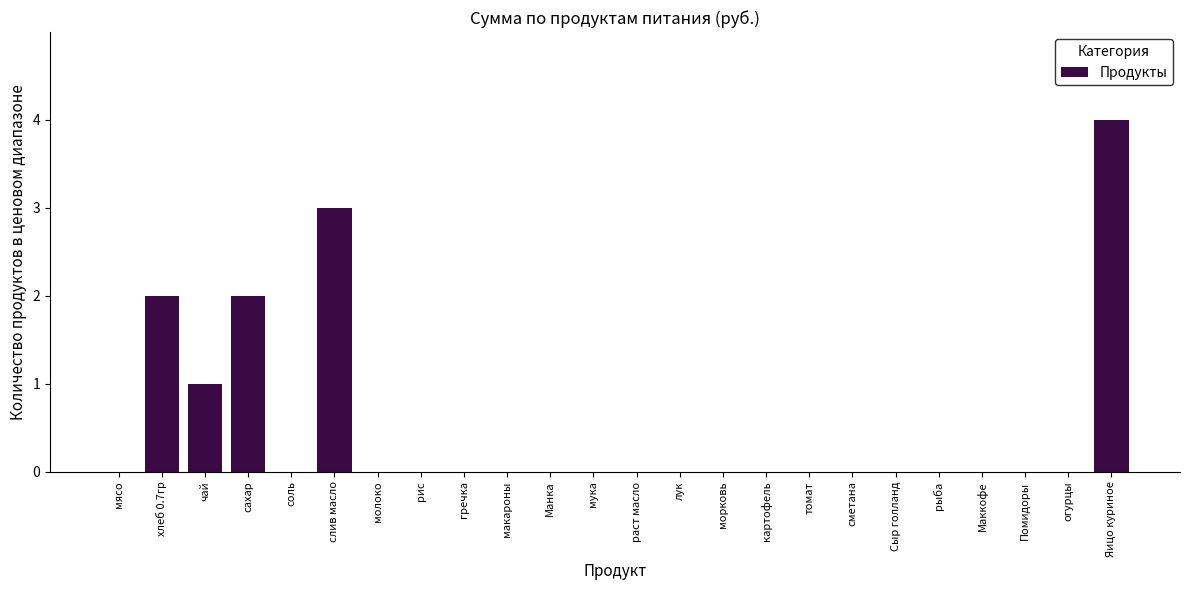

Reading right to left, what are all the values shown in this chart?

Яицо куриное=4	огурцы=0	Помидоры=0	Маккофе=0	рыба=0	Сыр голланд=0	сметана=0	томат=0	картофель=0	морковь=0	лук=0	раст масло=0	мука=0	Манка=0	макароны=0	гречка=0	рис=0	молоко=0	слив масло=3	соль=0	сахар=2	чай=1	хлеб 0.7гр=2	мясо=0